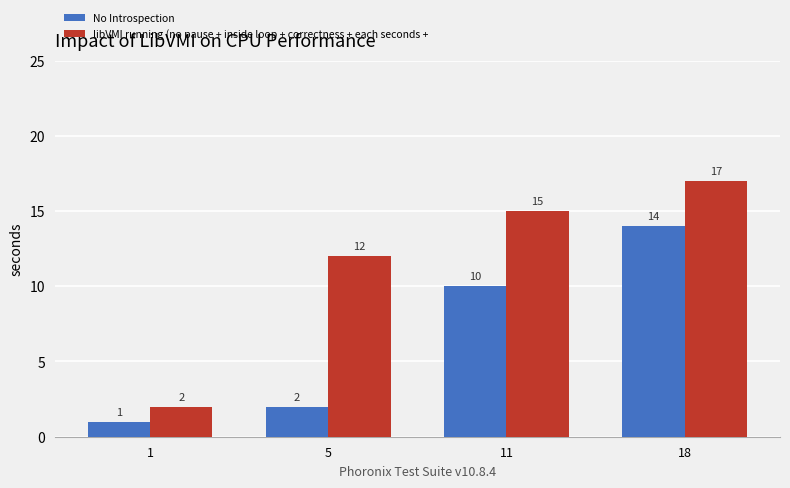

What is the spread (max minus min) of values at 18?

3